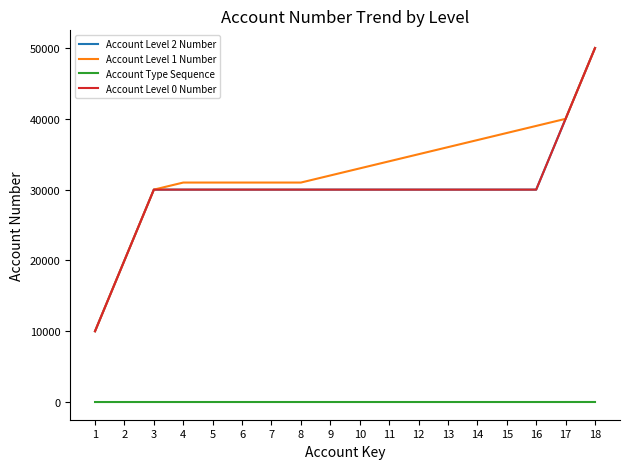

Does the chart display data point markers on the line(s)?

No